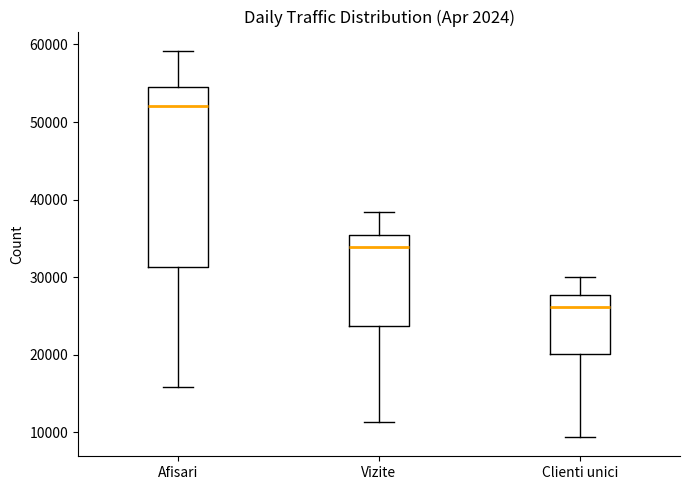

Which box has the lowest median line?

Clienti unici